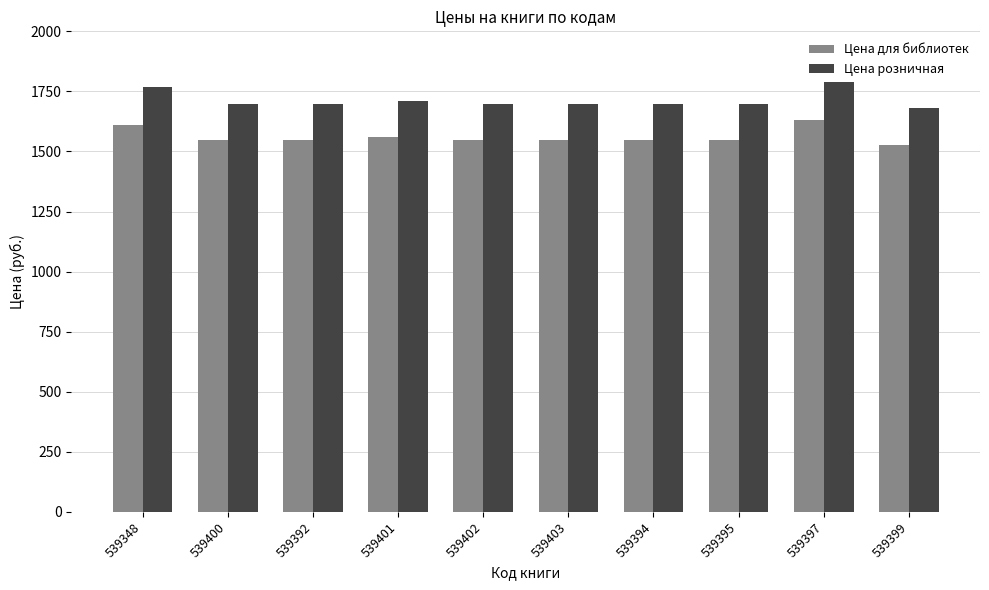

What is the greatest value displayed?

1789